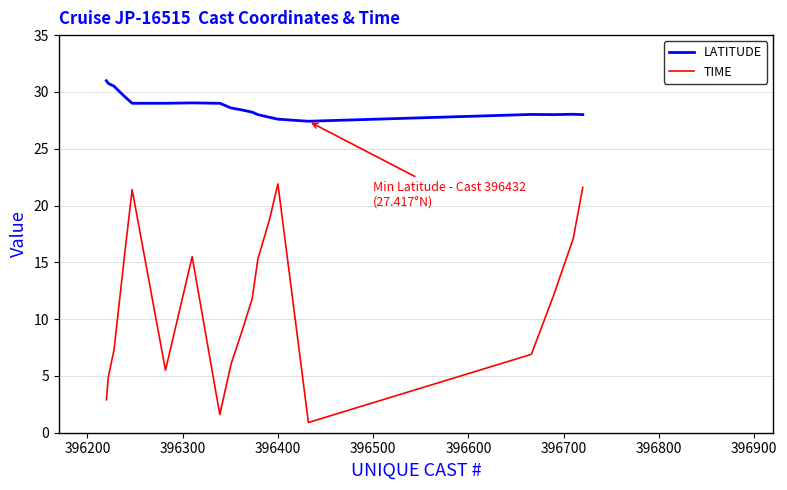

Which series has the largest total across all categories?

LATITUDE